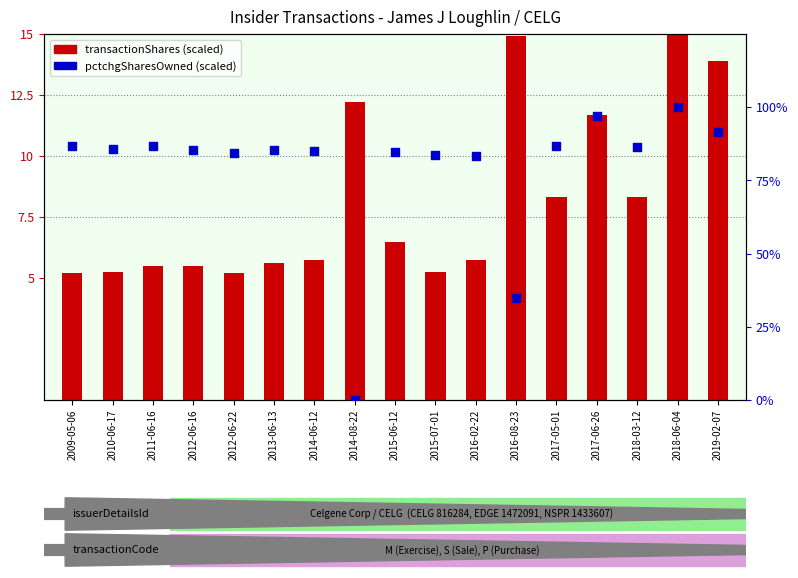

Which series contains the highest Y value?

pctchgSharesOwned (scaled)